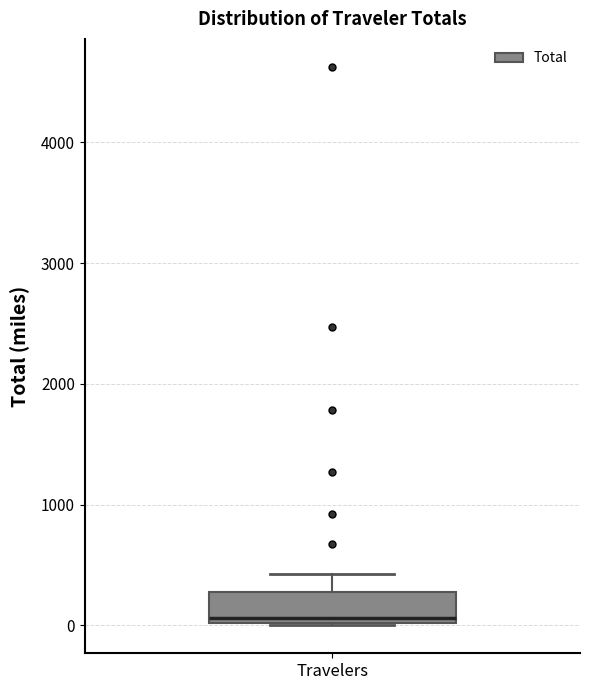

Where is the lower edge of the box for Travelers on the y-axis? The values are not printed on the chart, so give them approximately, as read against the axis.

0